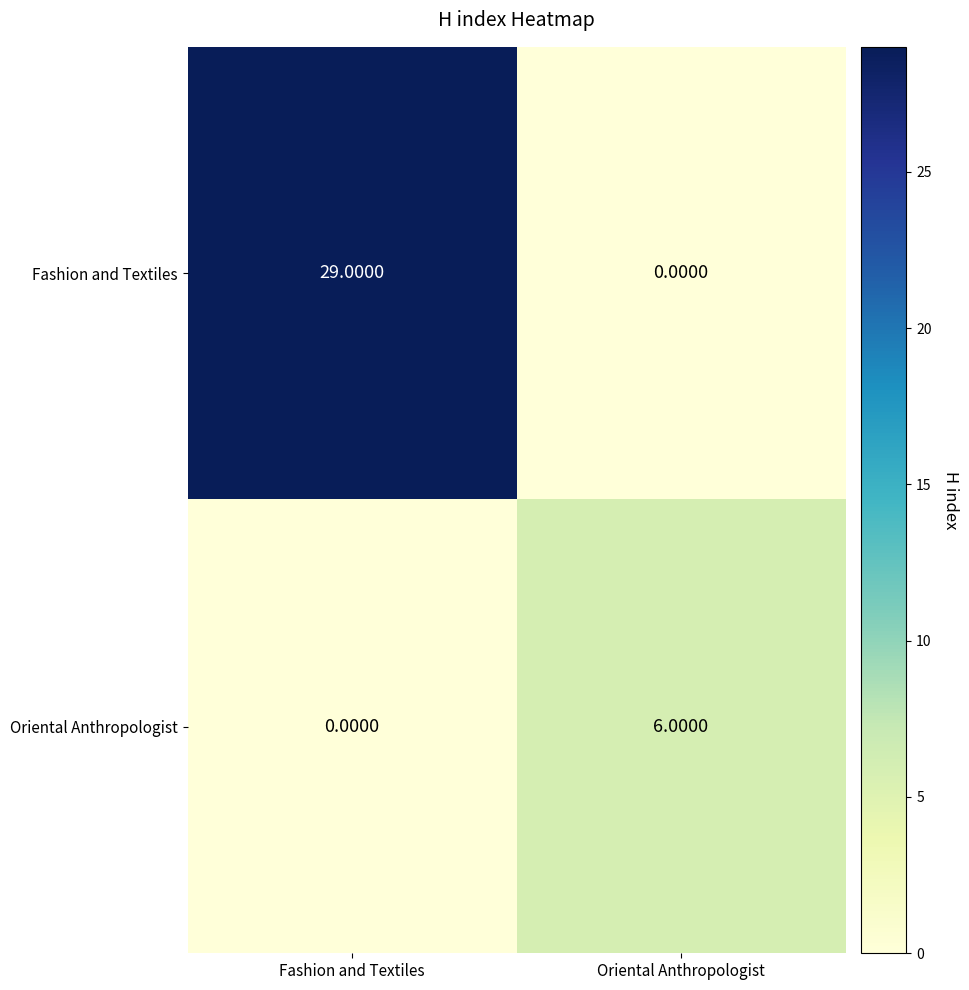

What is the difference between the highest and lowest values at Fashion and Textiles?

29